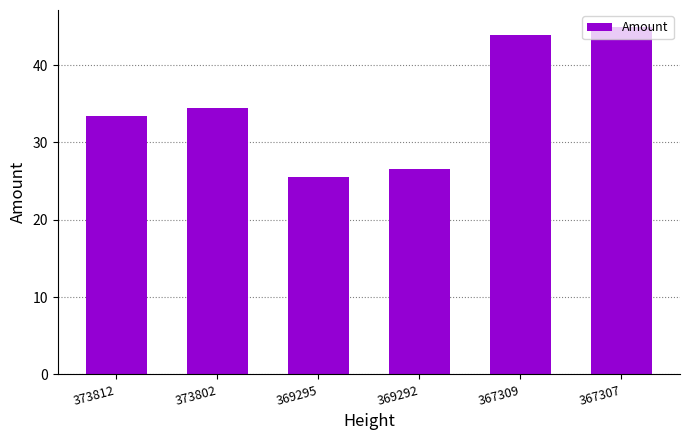

The chart shows a value of 43.2 at 369295. True or false?

False